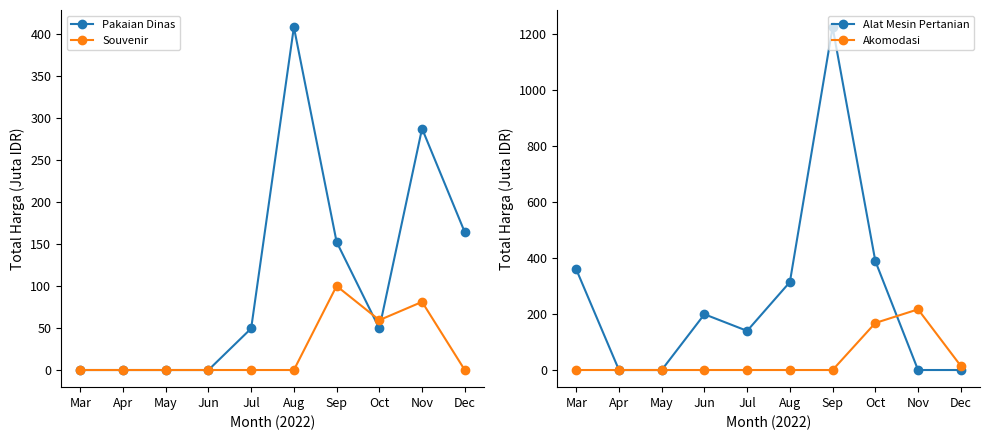

How many data points in Pakaian Dinas are less than 49?

4